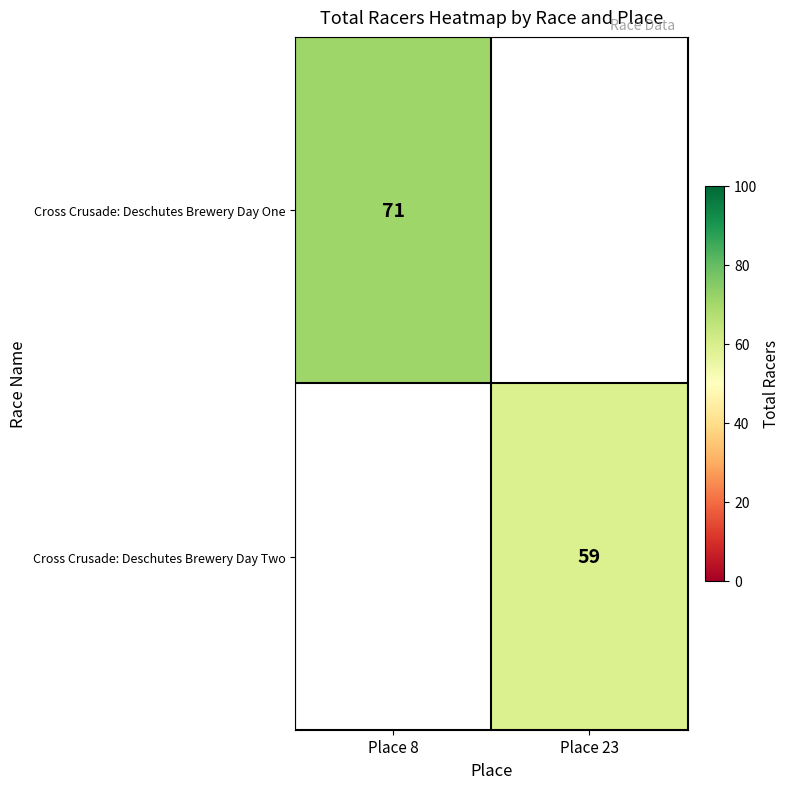

The value of Cross Crusade: Deschutes Brewery Day One at Place 8 is 71. True or false?

True